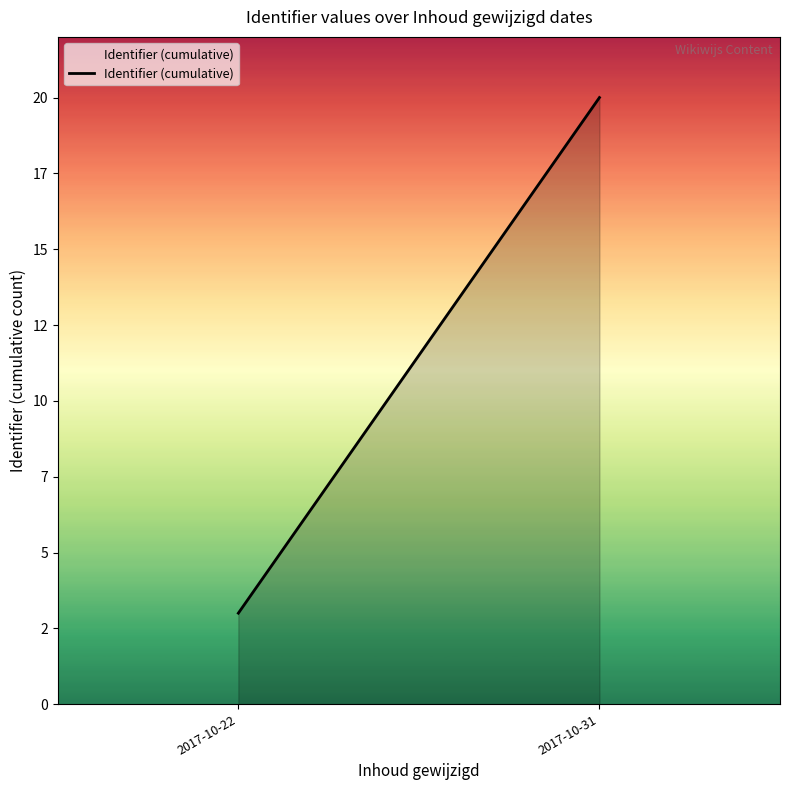

What is the minimum value shown in the chart?

3